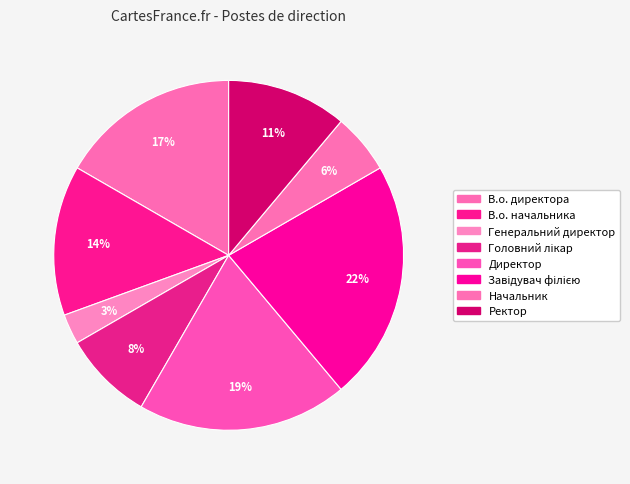

Which slice is the largest?

Завідувач філією